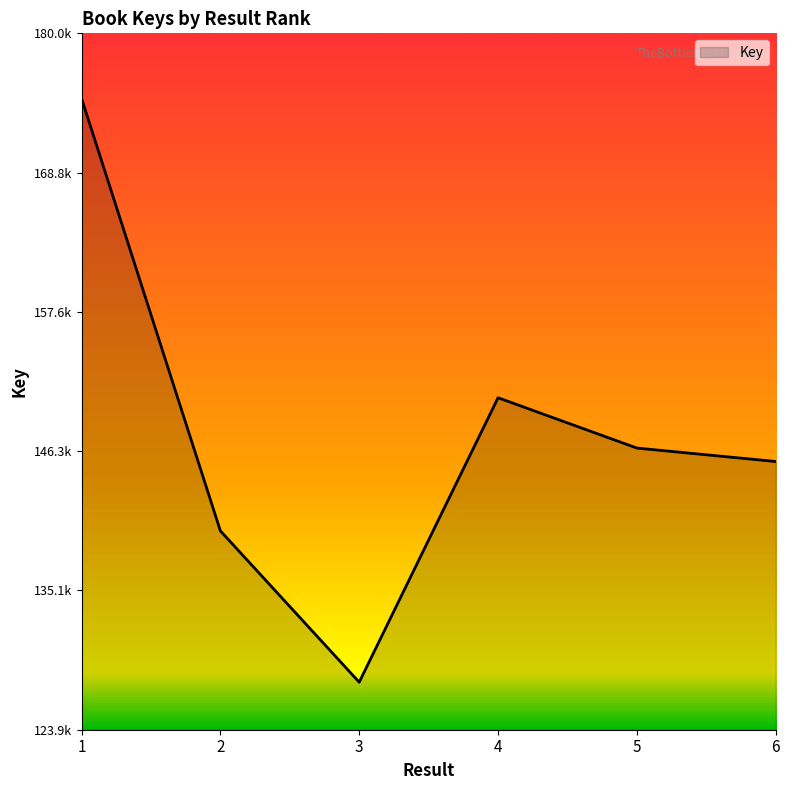

Reading left to right, transcribe all the data shown in this chart.

174827255	139948165	127741684	150682914	146624491	145539750